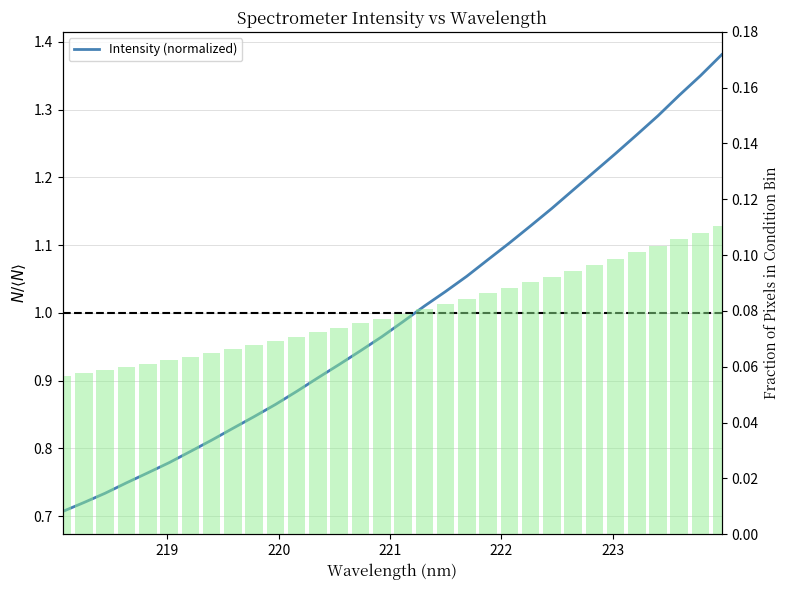

Does the chart contain stacked bars?

No